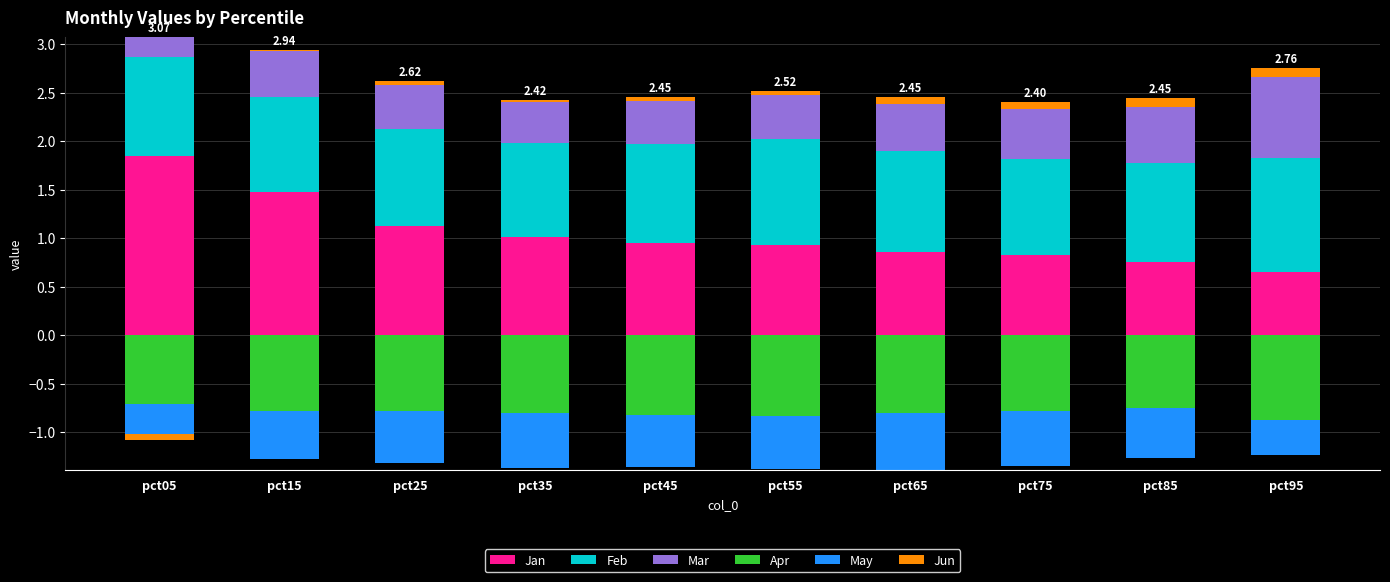

Are the bars horizontal?

No